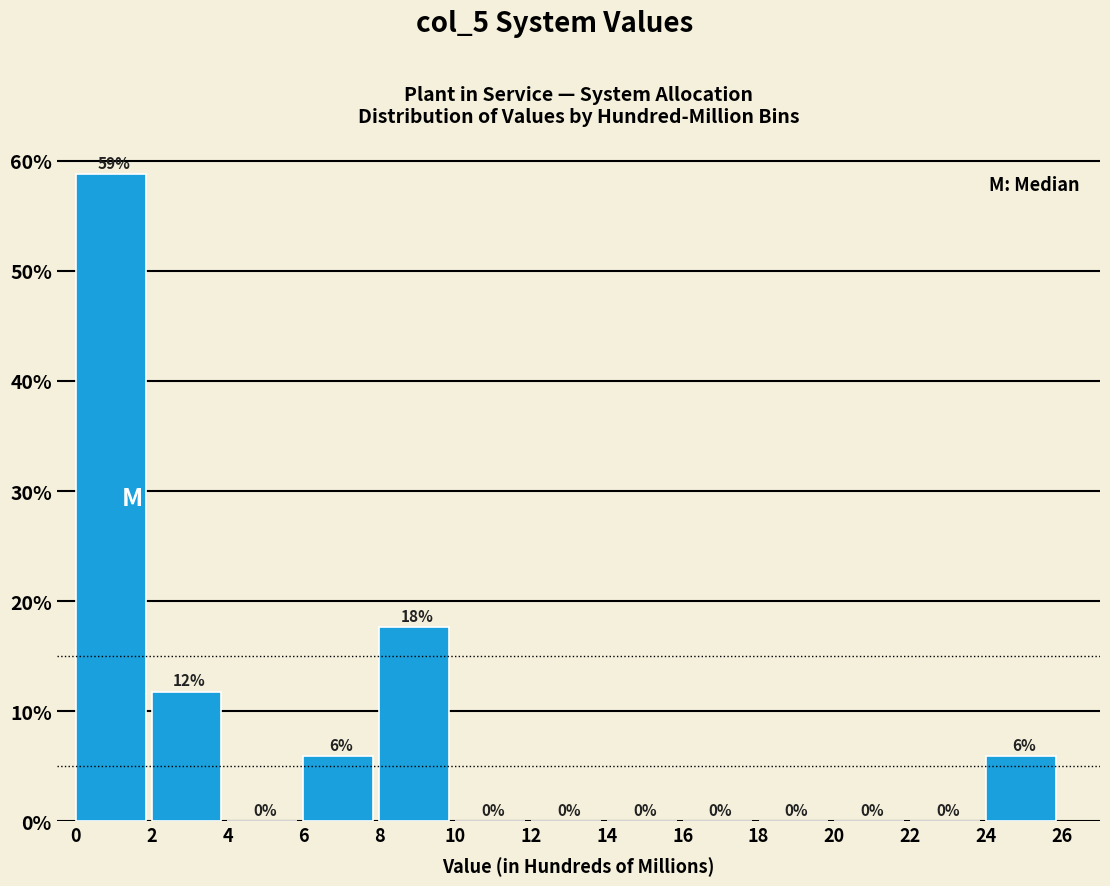

Over which range of the x-axis is the bar tallest?

0 to 2